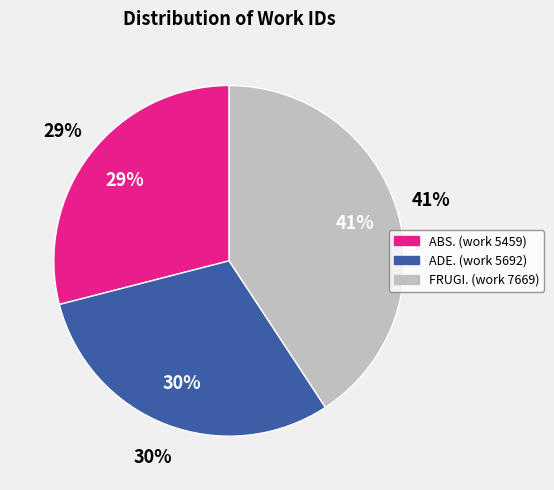

What percentage is NOT represented by ABS. (work 5459)?

71.0%